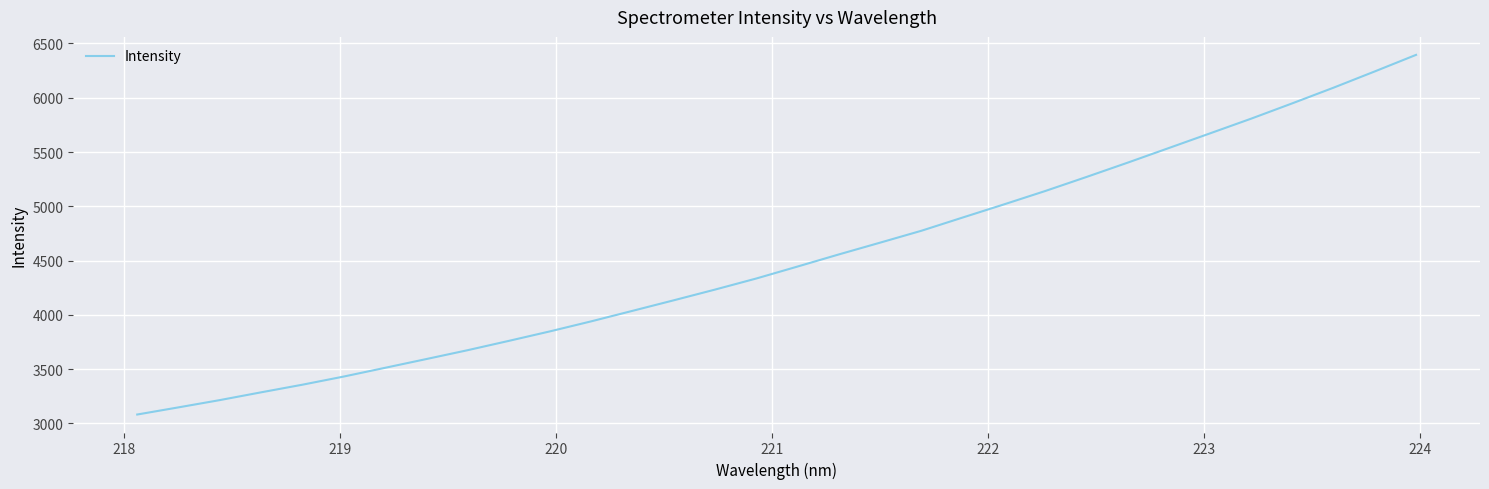

What is the smallest value displayed?

3081.8